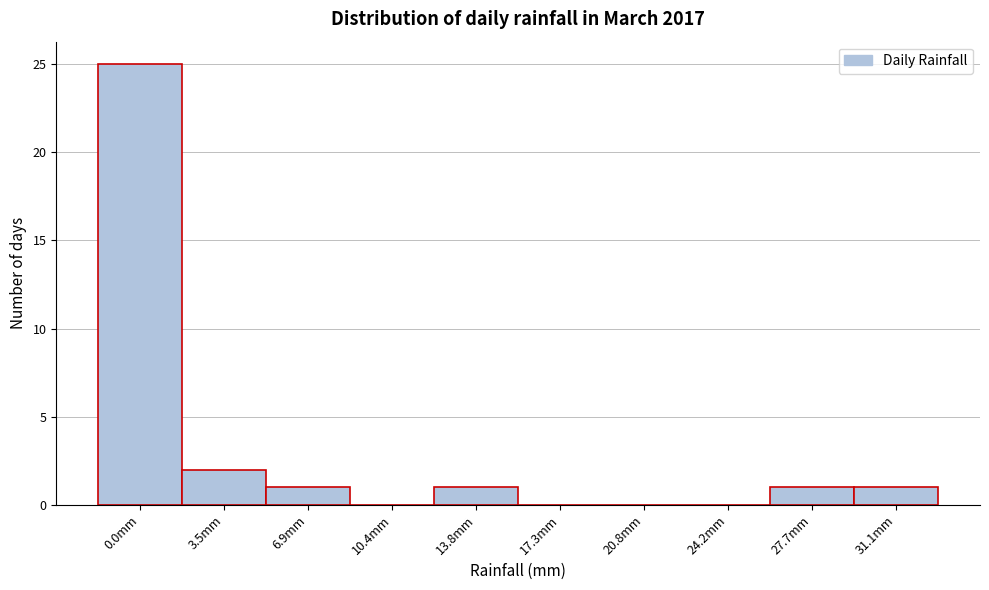

Reading left to right, list all the values displayed in this chart.

0.0mm=25	3.5mm=2	6.9mm=1	10.4mm=0	13.8mm=1	17.3mm=0	20.8mm=0	24.2mm=0	27.7mm=1	31.1mm=1